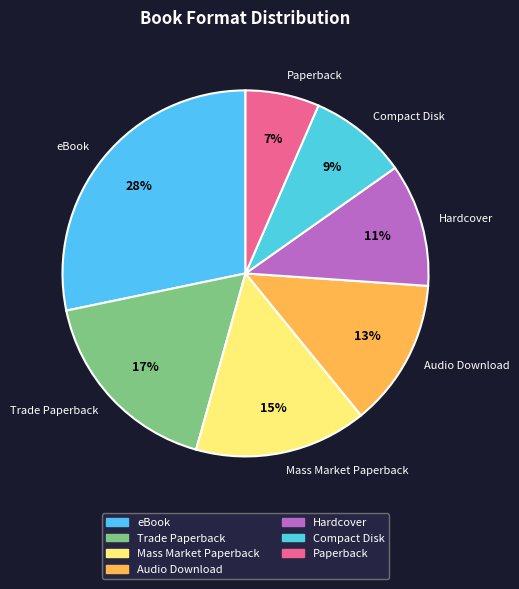

The Paperback slice represents 7% of the pie. True or false?

True